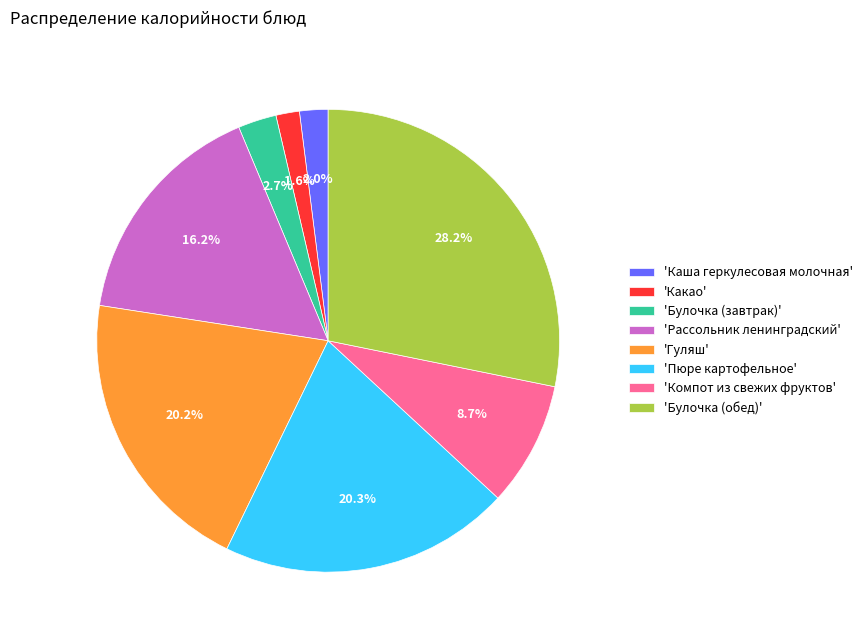

Which has a higher value, 'Булочка (обед)' or 'Пюре картофельное'?

'Булочка (обед)'